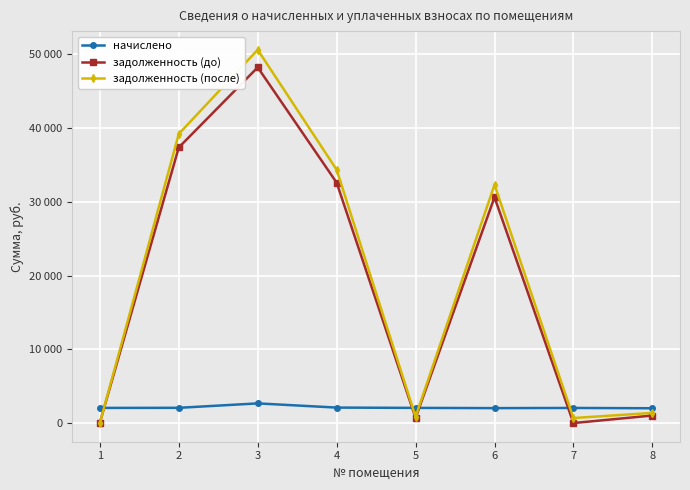

In начислено, how many points are higher than both neighbors (excluding endpoints)?

2